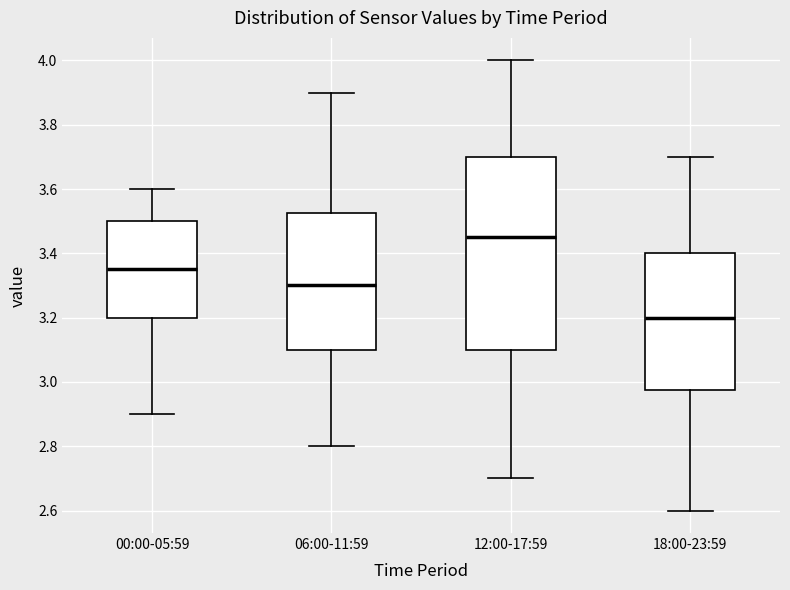

Reading left to right, transcribe this box plot: for each box, give where its median line is, the range the box spans, and where its two whiskers end, as read against the y-axis. The values are not printed on the chart, so give them approximately, as read against the axis.

00:00-05:59: median 3.36, box 3.20 to 3.50, whiskers 2.90 to 3.60
06:00-11:59: median 3.30, box 3.10 to 3.52, whiskers 2.80 to 3.90
12:00-17:59: median 3.46, box 3.10 to 3.70, whiskers 2.70 to 4.00
18:00-23:59: median 3.20, box 2.98 to 3.40, whiskers 2.60 to 3.70